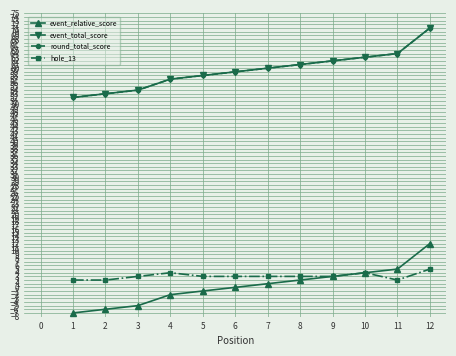

What is the value of the hole_13 point at the 10th from the left?

4